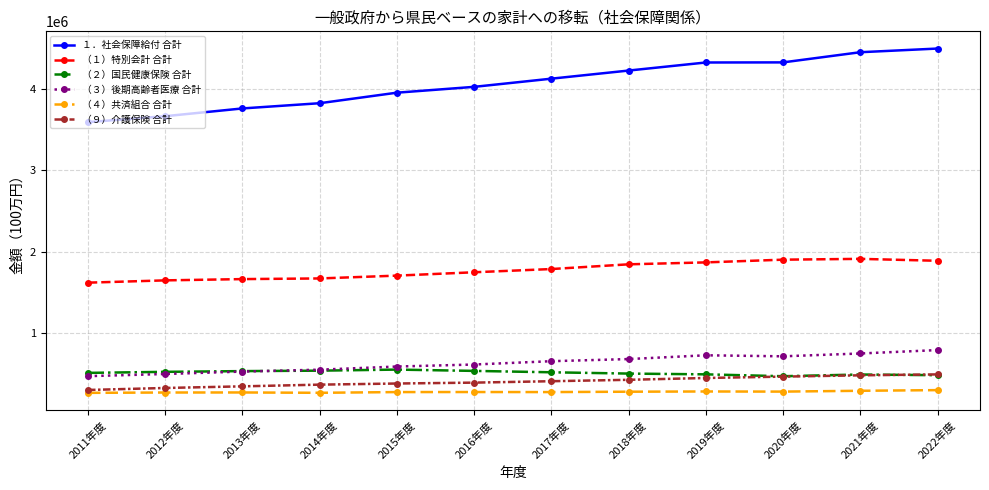

The value of （９）介護保険 合計 at 2019年度 is 450798. True or false?

True